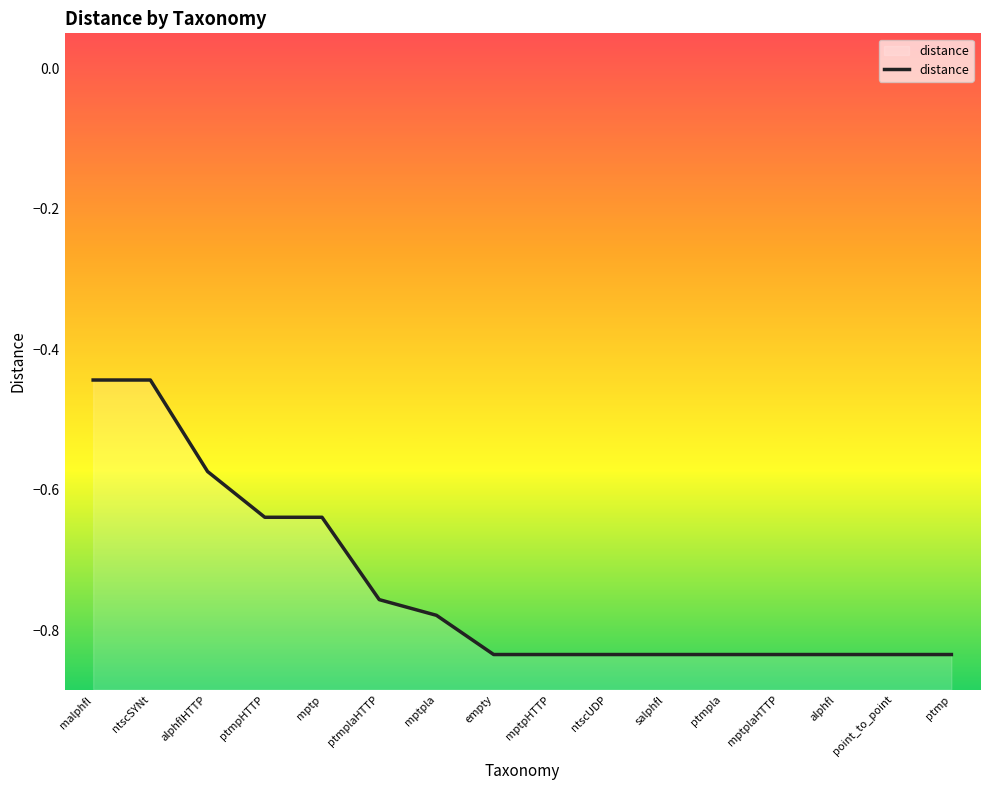

What position from the right is point_to_point?

2